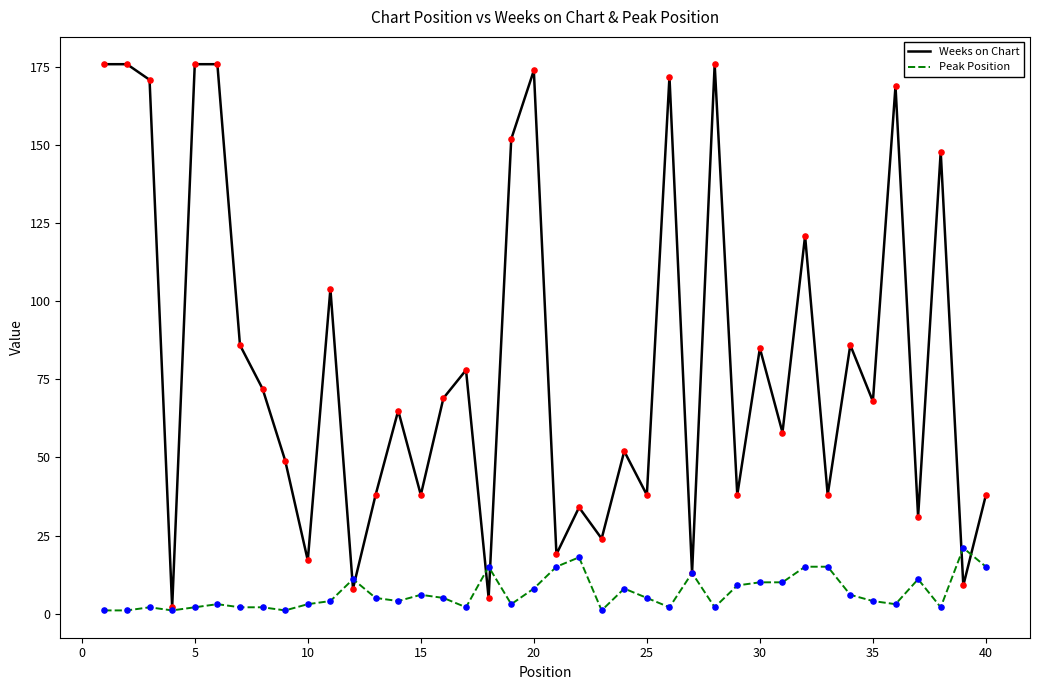

Rank the series by their average value, from highest to lowest.

Weeks on Chart, Peak Position